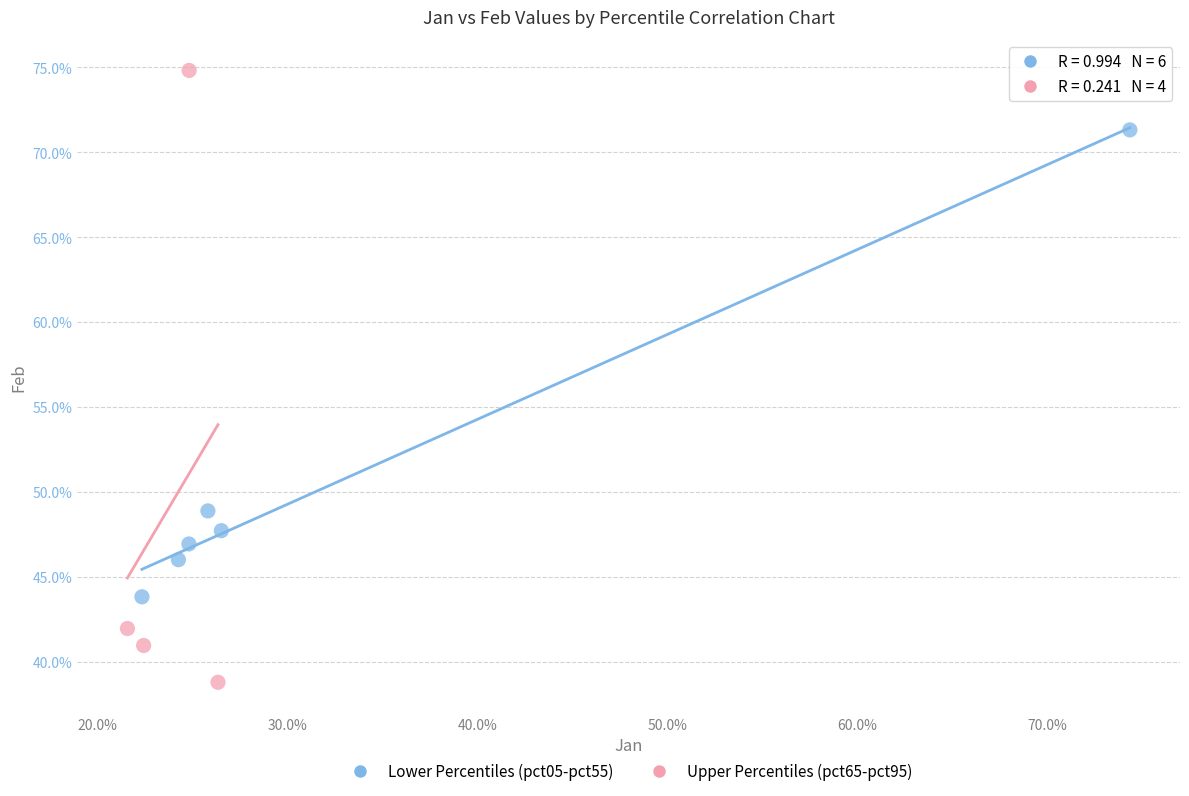

Which series has the largest Y range (max minus min)?

Upper Percentiles (pct65-pct95)